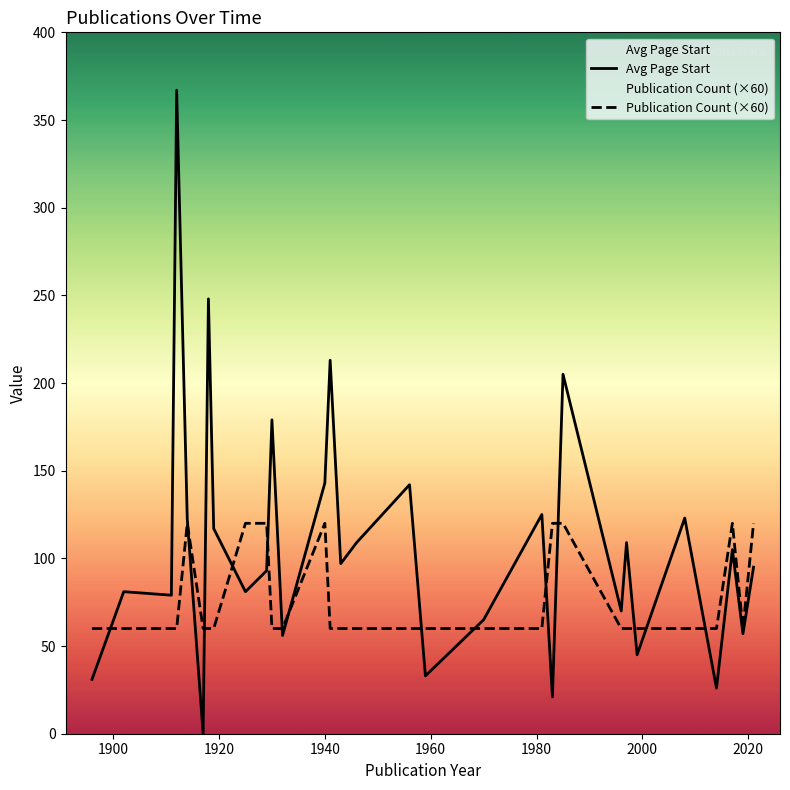

What are all the series names shown in the legend?

Avg Page Start, Publication Count (×60)